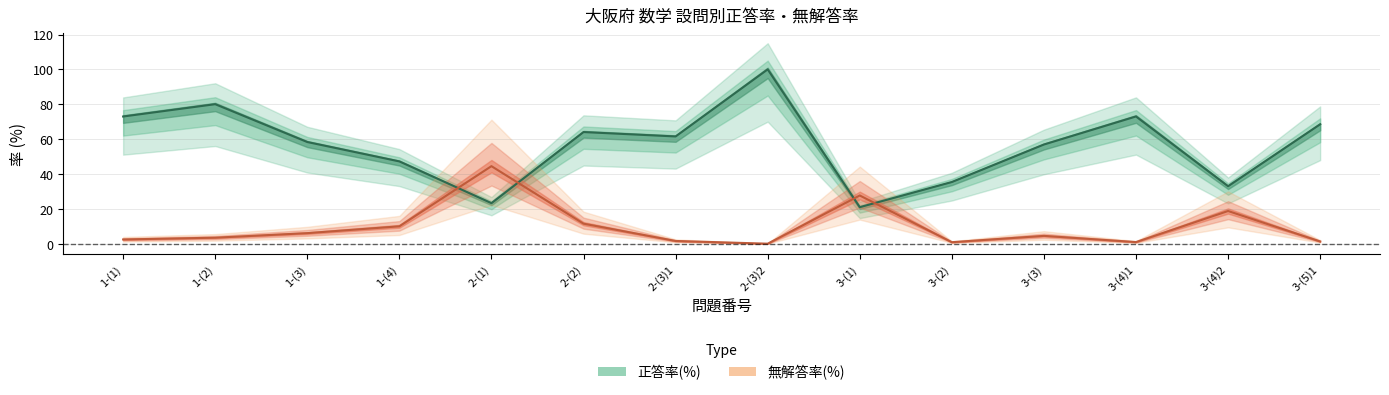

Reading left to right, transcribe all the data shown in this chart.

正答率(%): 1-(1)=73.0	1-(2)=80.0	1-(3)=58.3	1-(4)=47.2	2-(1)=23.3	2-(2)=64.0	2-(3)1=61.5	2-(3)2=100.0	3-(1)=20.9	3-(2)=35.4	3-(3)=56.9	3-(4)1=73.0	3-(4)2=33.0	3-(5)1=68.5
無解答率(%): 1-(1)=2.4	1-(2)=3.4	1-(3)=6.0	1-(4)=10.0	2-(1)=44.5	2-(2)=11.5	2-(3)1=1.6	2-(3)2=0.0	3-(1)=27.6	3-(2)=0.9	3-(3)=4.5	3-(4)1=0.9	3-(4)2=18.8	3-(5)1=1.3